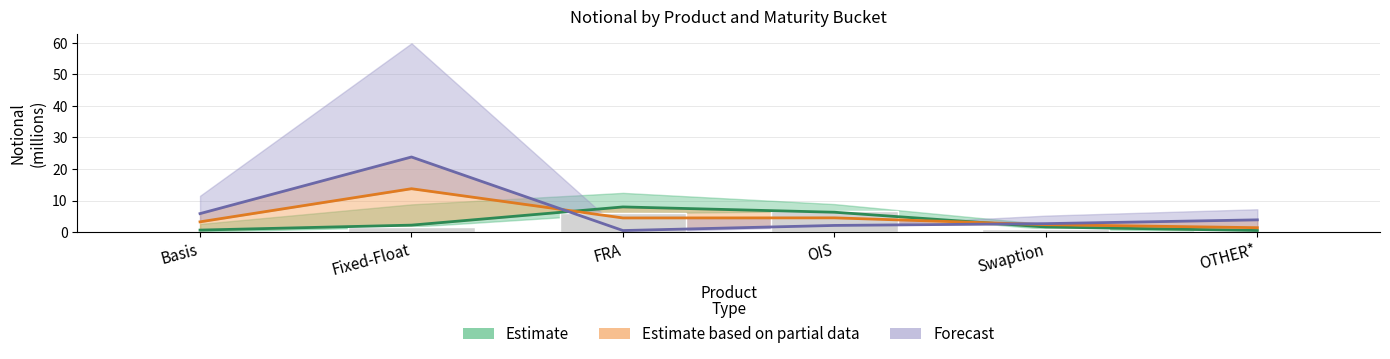

What is the smallest value displayed?

0.1